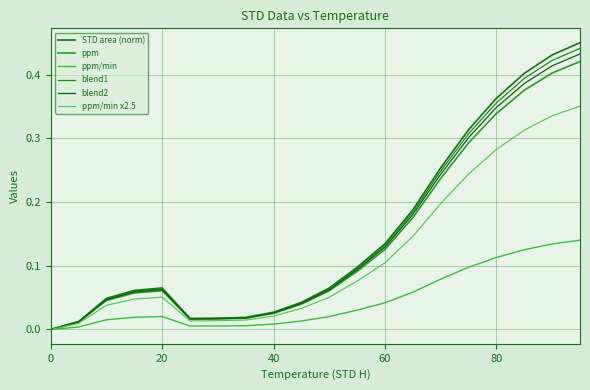

Does the chart display data point markers on the line(s)?

No